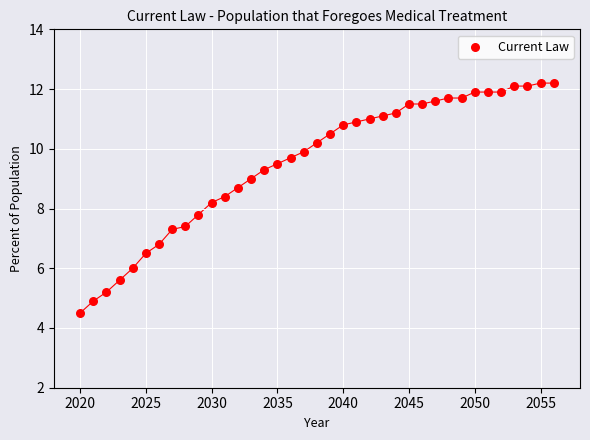

What is the range of Y values (max minus min)?

7.7